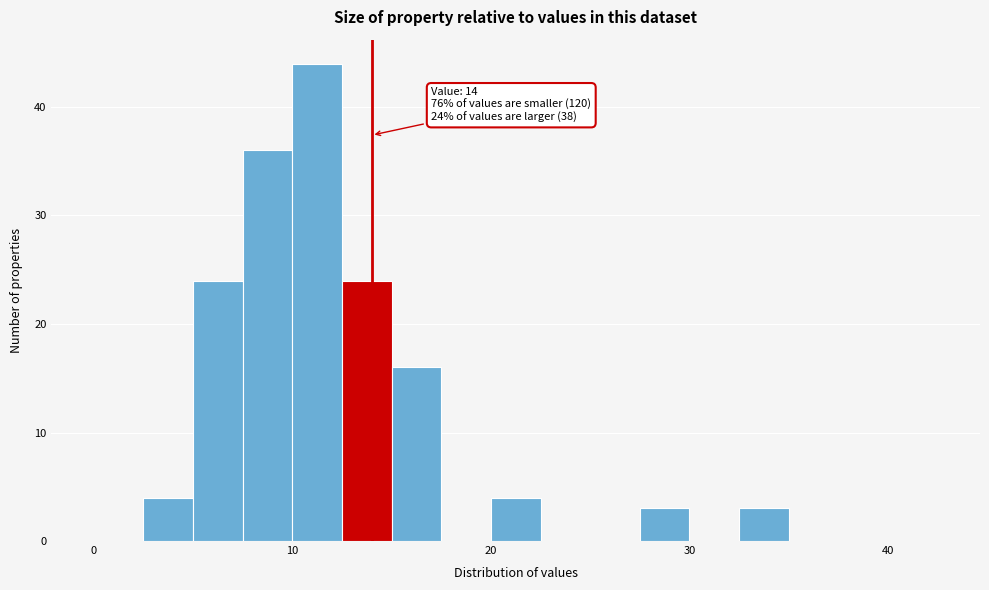

Around what value on the x-axis is the tallest bar? Give the approximate position of its centre, as read against the axis.

11